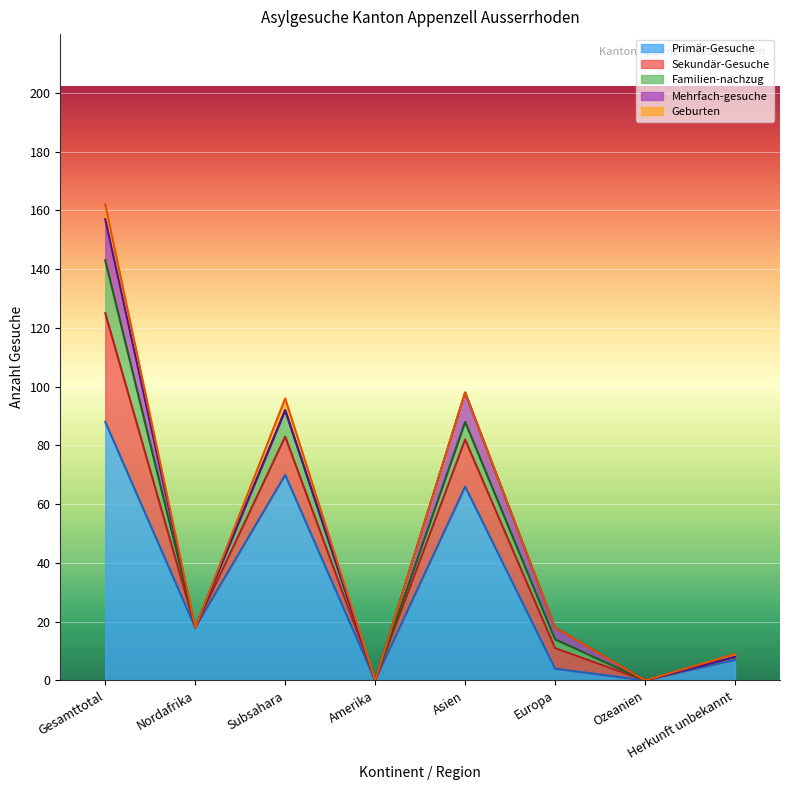

Does the chart display data point markers on the line(s)?

No